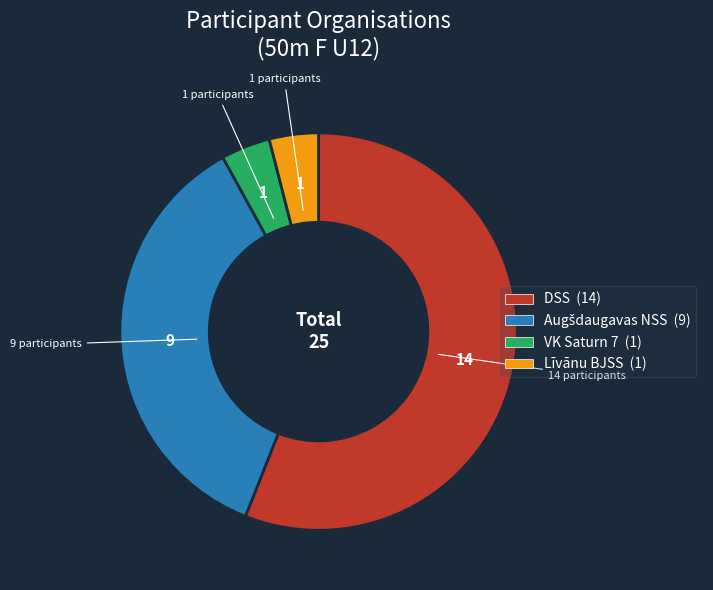

What is the ratio of the value at DSS to the value at Līvānu BJSS?

14.0